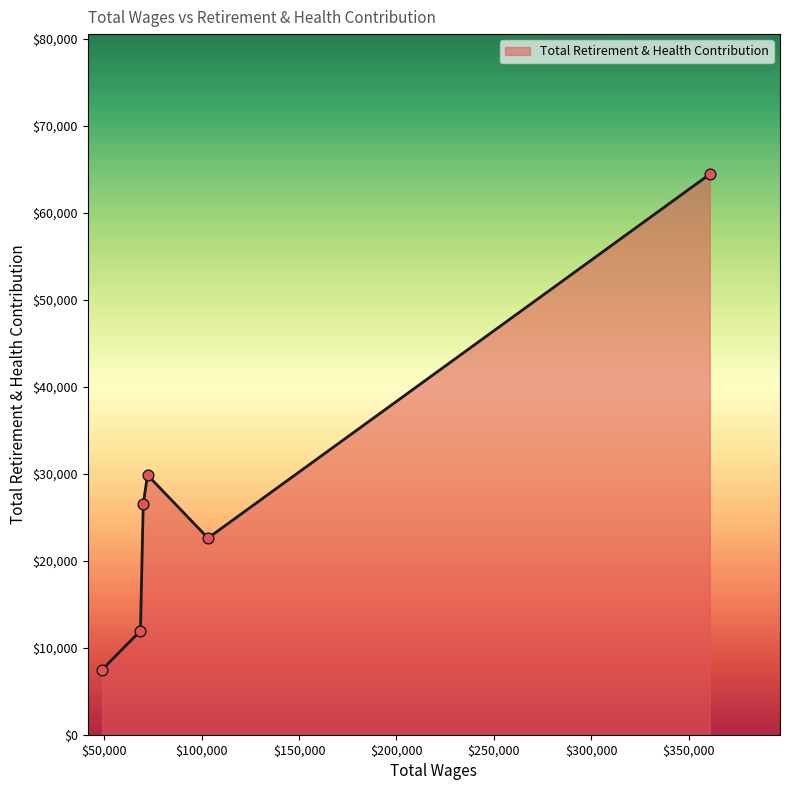

What is the sum of all values?

162811